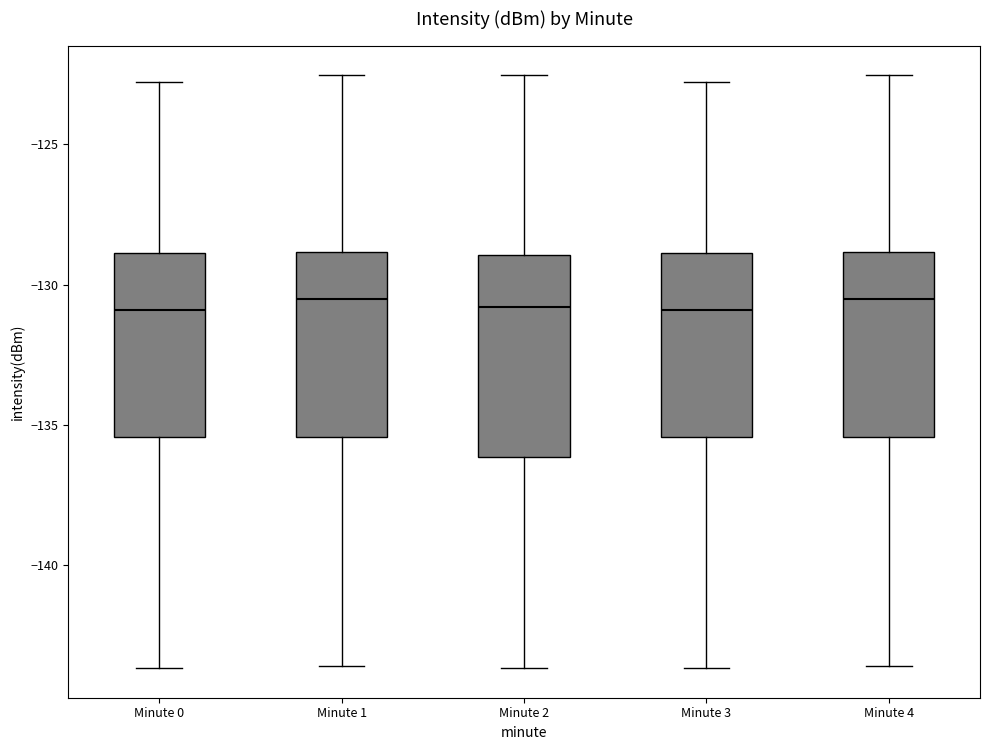

Reading left to right, read every box against the y-axis: the position of its median line, the range the box covers, and the ends of its whiskers. The values are not printed on the chart, so give them approximately, as read against the axis.

Minute 0: median -131.0, box -135.5 to -129.0, whiskers -143.5 to -123.0
Minute 1: median -130.5, box -135.5 to -129.0, whiskers -143.5 to -122.5
Minute 2: median -131.0, box -136.0 to -129.0, whiskers -143.5 to -122.5
Minute 3: median -131.0, box -135.5 to -129.0, whiskers -143.5 to -123.0
Minute 4: median -130.5, box -135.5 to -129.0, whiskers -143.5 to -122.5